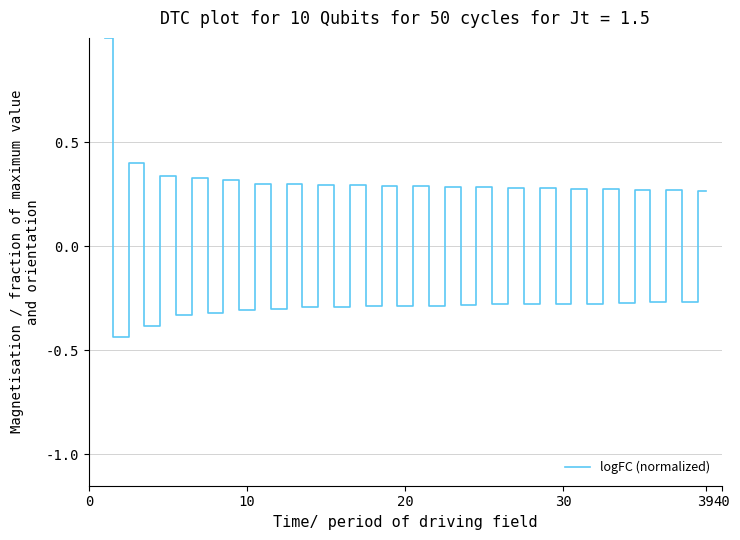

What is the maximum value shown in the chart?

1.0